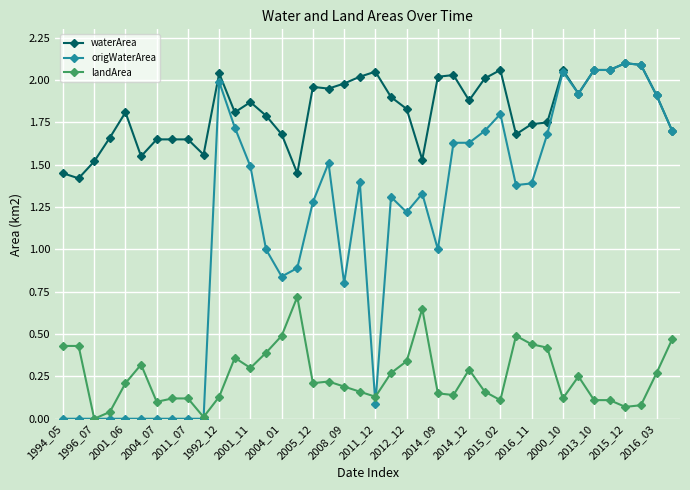

Which series has the largest total across all categories?

waterArea